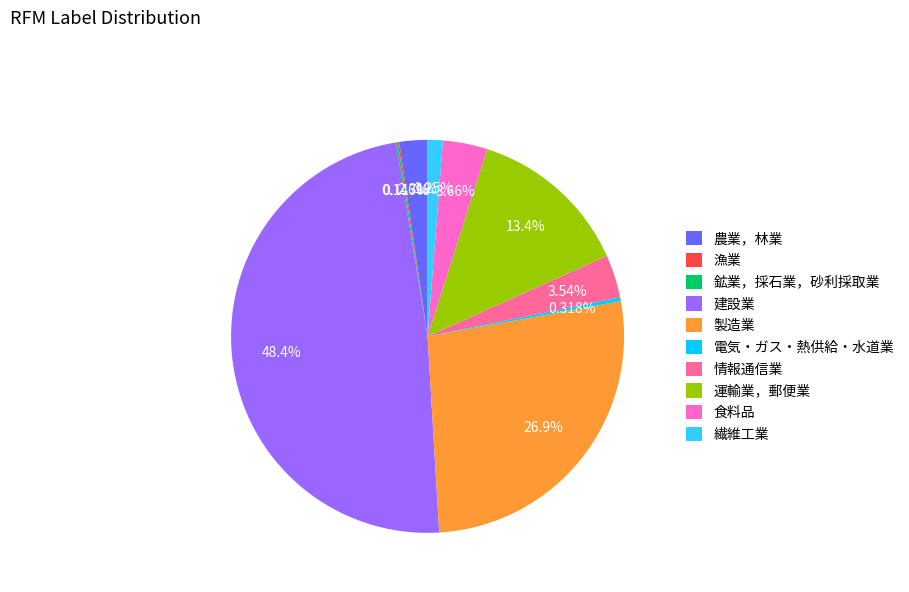

What is the ratio of the value at 運輸業，郵便業 to the value at 製造業?

0.5